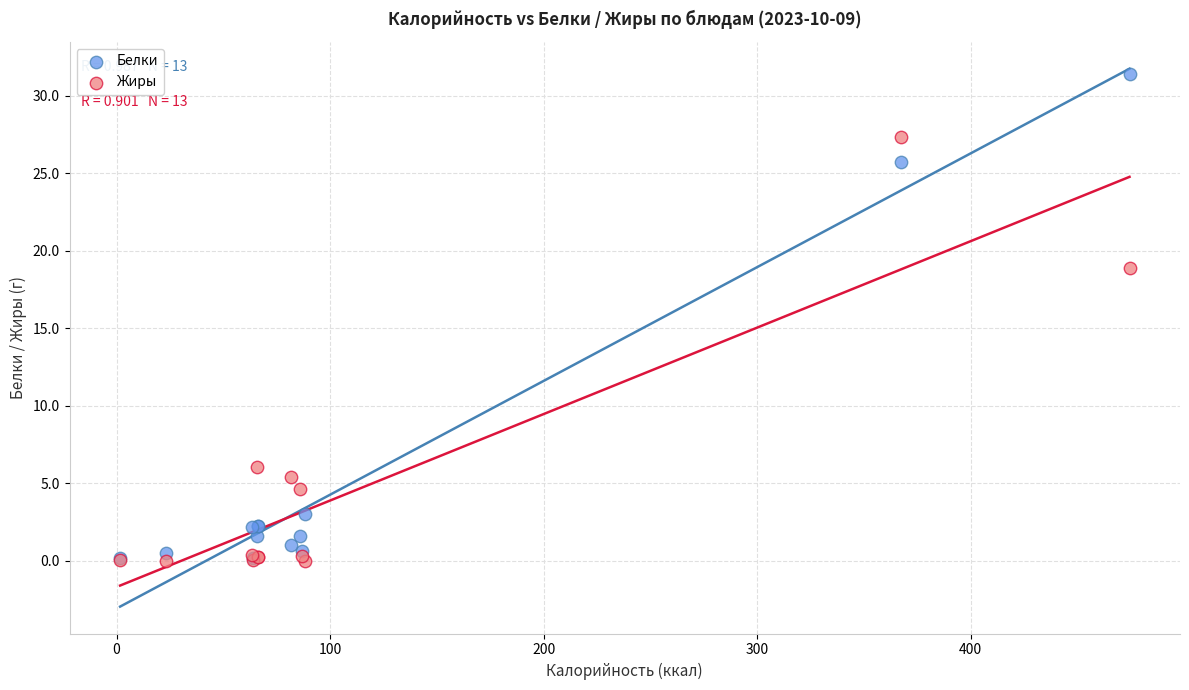

In the Белки series, what Y value is closest to 15?

25.7